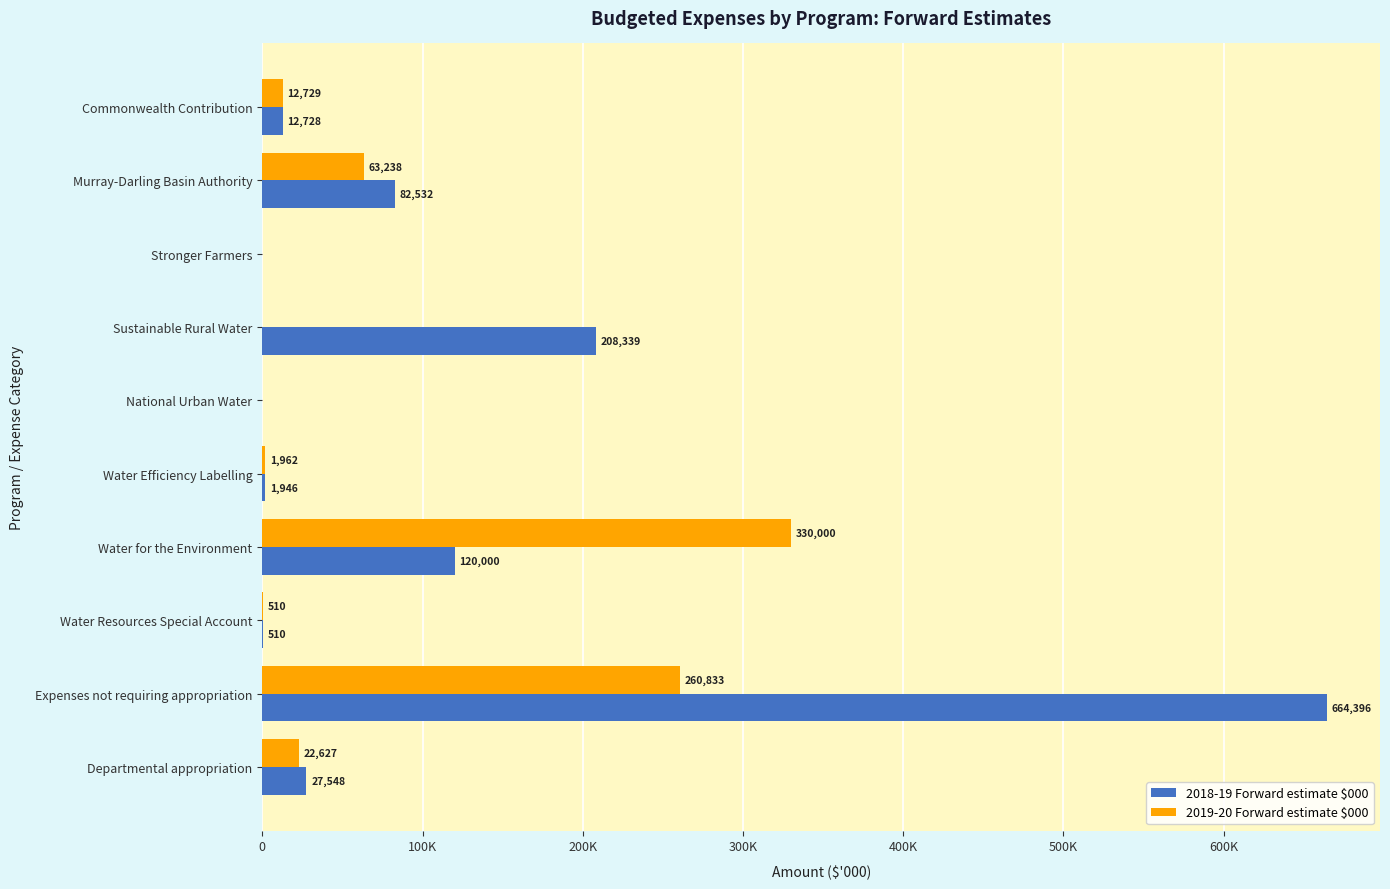

How many positive values does the 2018-19 Forward estimate $000 series have?

8